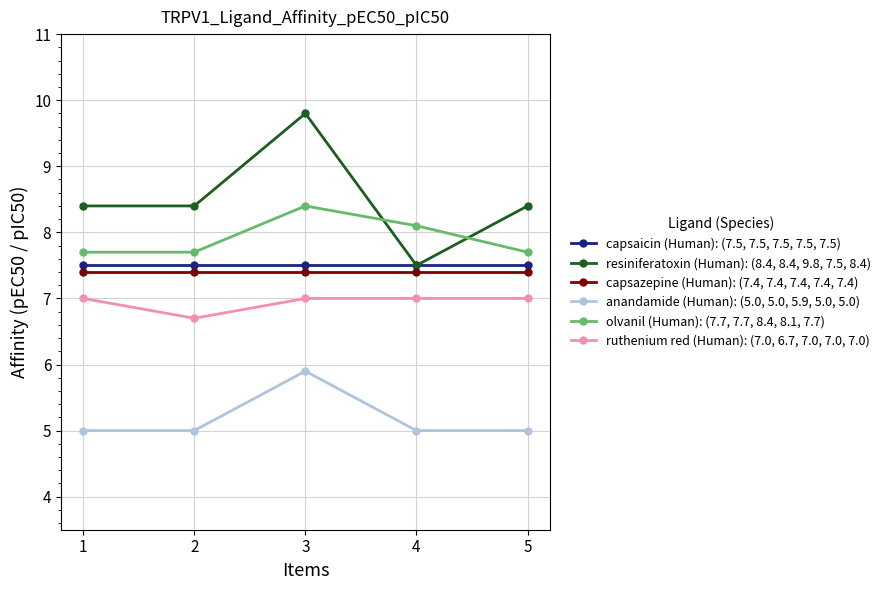

What are all the series names shown in the legend?

capsaicin (Human): (7.5, 7.5, 7.5, 7.5, 7.5), resiniferatoxin (Human): (8.4, 8.4, 9.8, 7.5, 8.4), capsazepine (Human): (7.4, 7.4, 7.4, 7.4, 7.4), anandamide (Human): (5.0, 5.0, 5.9, 5.0, 5.0), olvanil (Human): (7.7, 7.7, 8.4, 8.1, 7.7), ruthenium red (Human): (7.0, 6.7, 7.0, 7.0, 7.0)